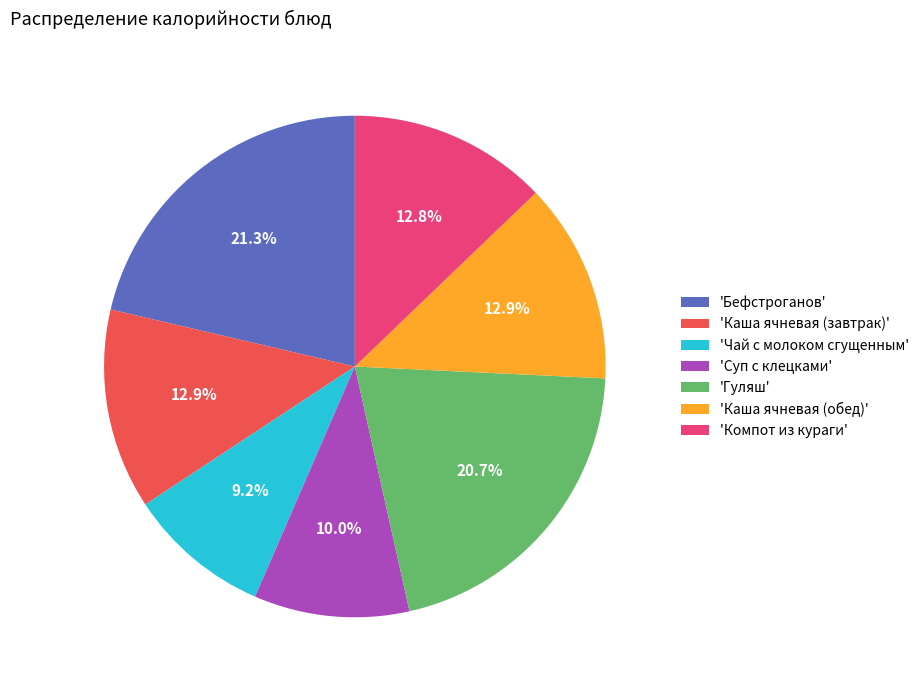

What is the smallest slice in the pie chart?

'Чай с молоком сгущенным'